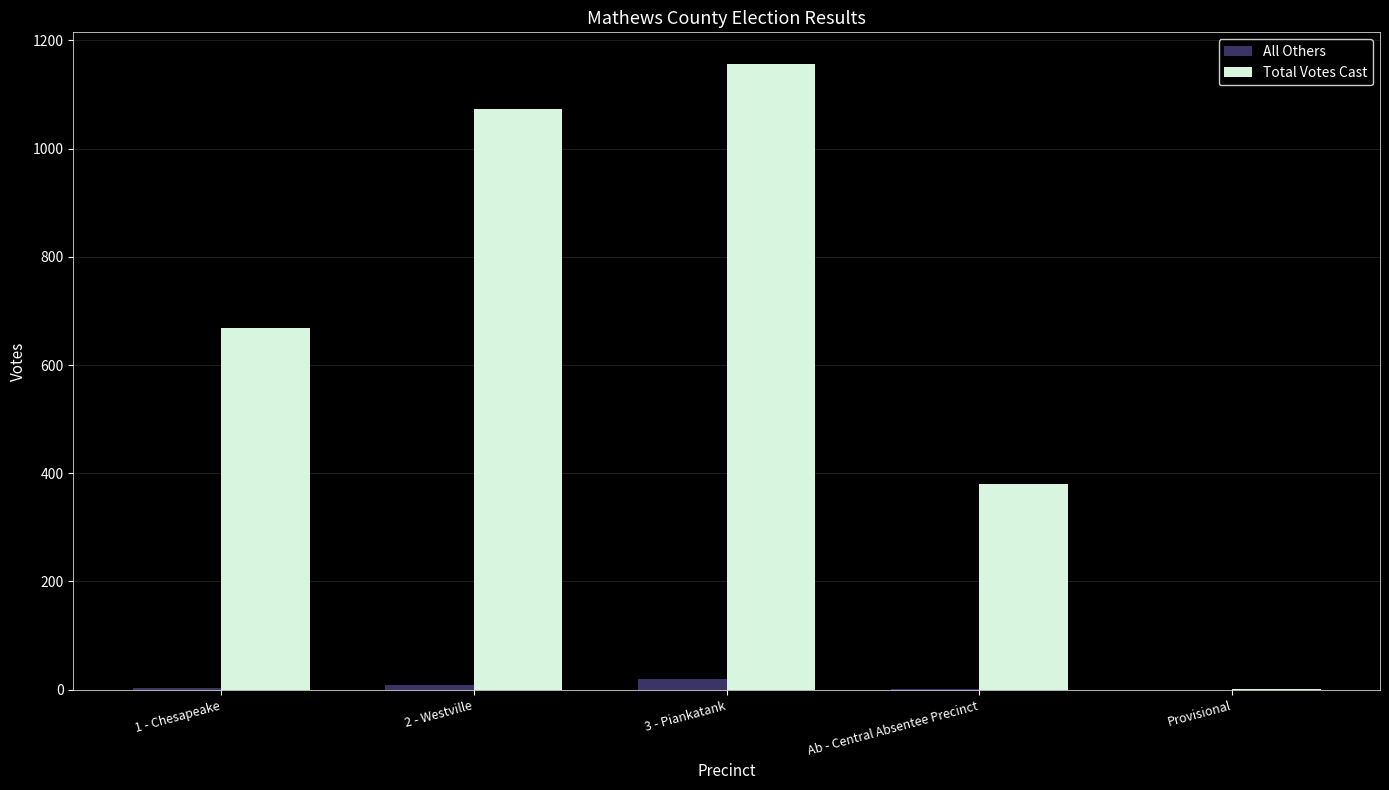

Between Ab - Central Absentee Precinct and Provisional, which series saw the biggest shift?

Total Votes Cast